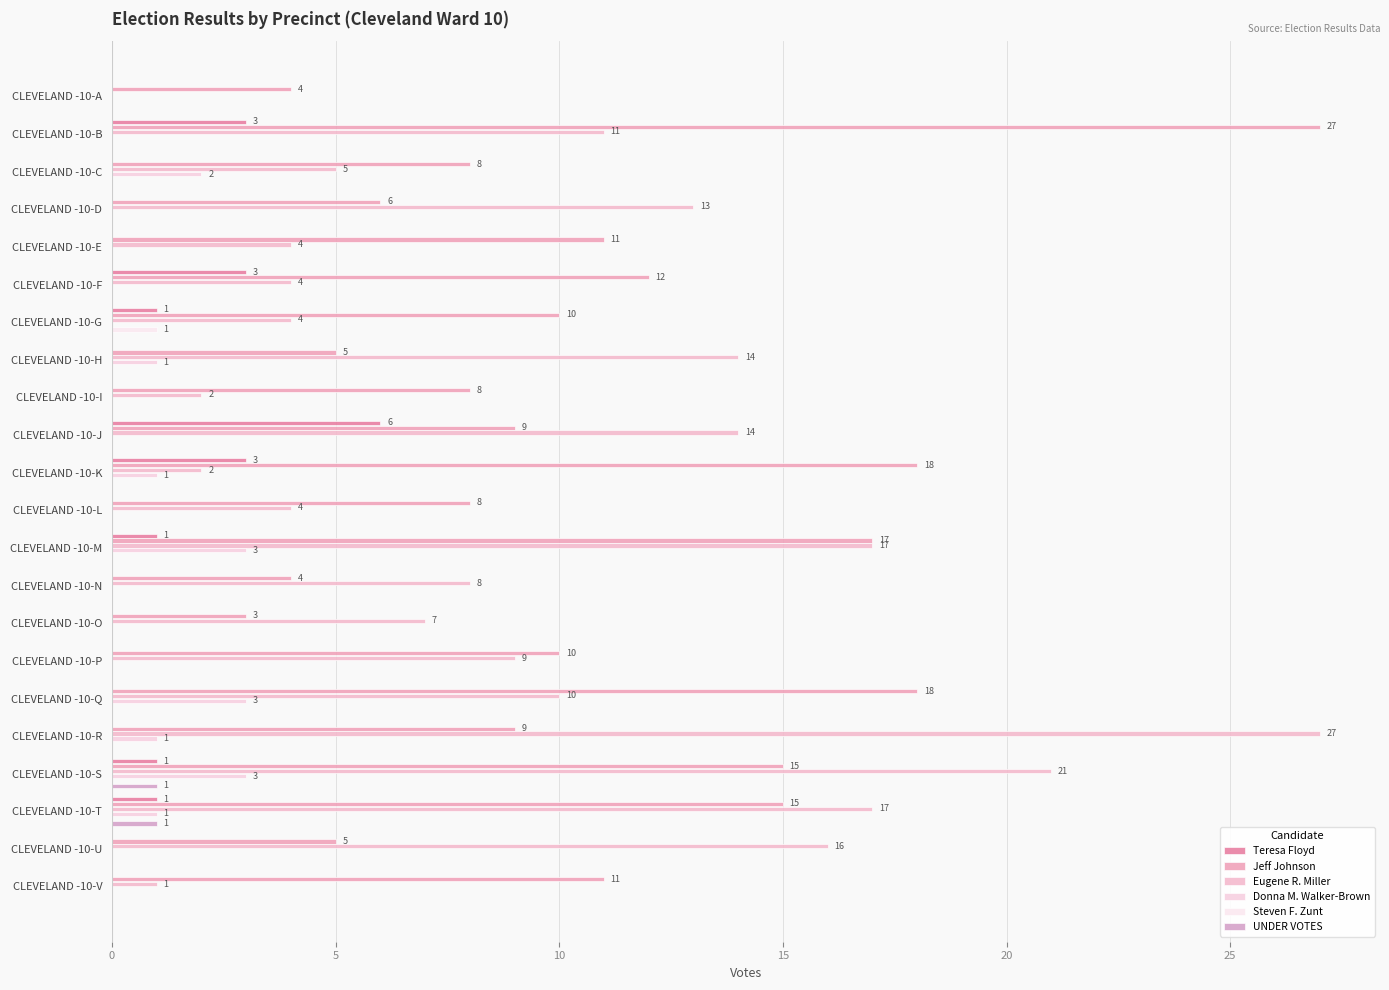

Which series has the widest spread of values?

Eugene R. Miller